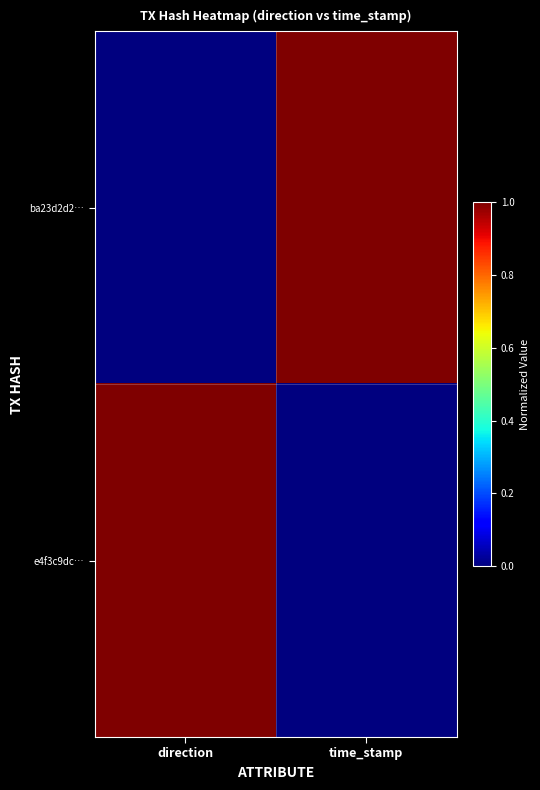

Reading left to right, list all the values displayed in this chart.

ba23d2d2…: direction=0	time_stamp=1
e4f3c9dc…: direction=1	time_stamp=0